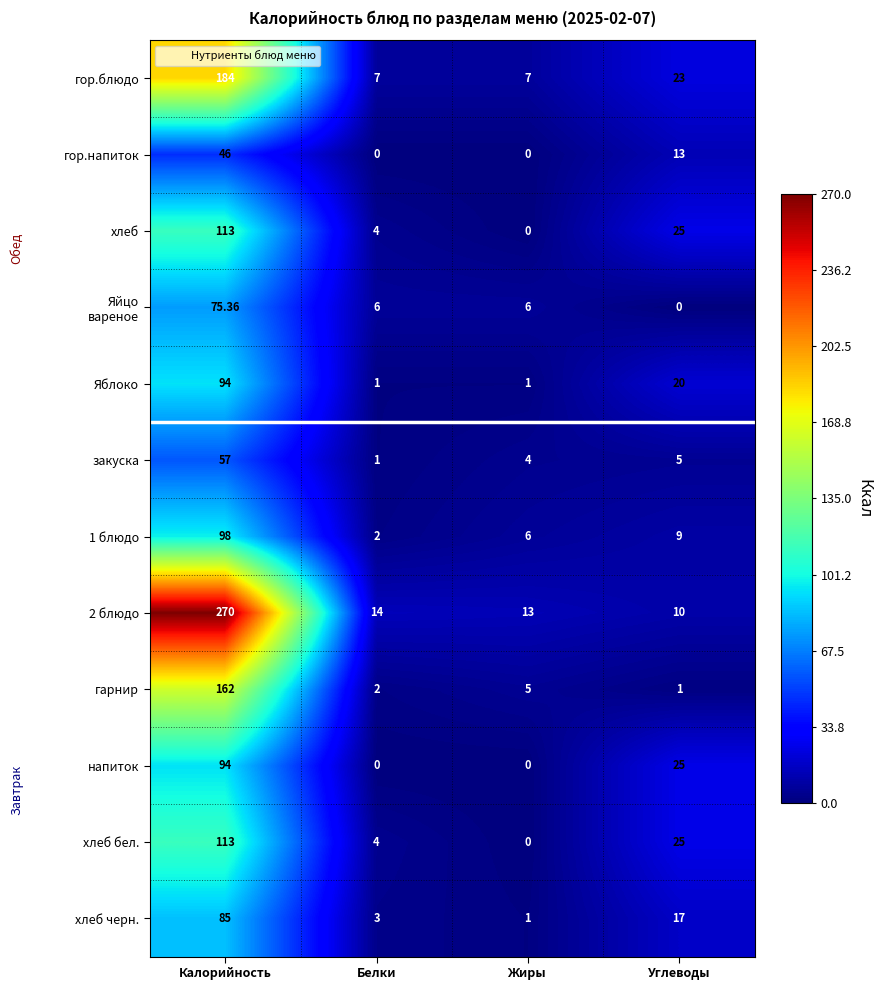

At which category does the chart reach its peak across all series?

Калорийность